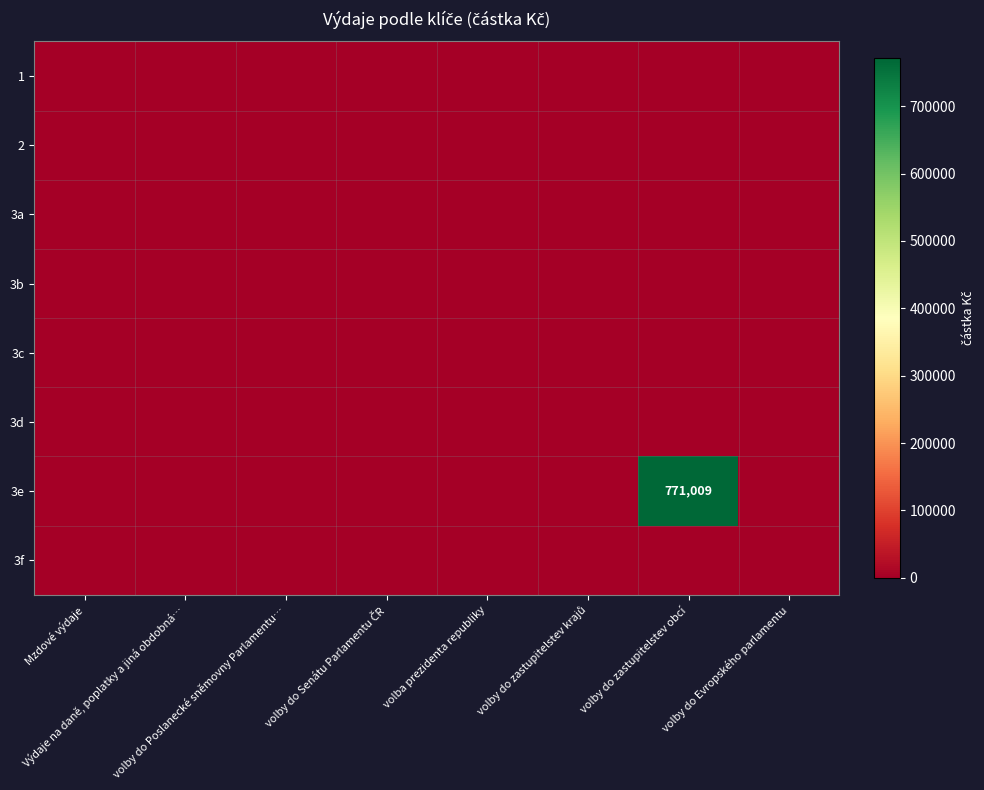

At how many categories does at least one series exceed 761589?

1